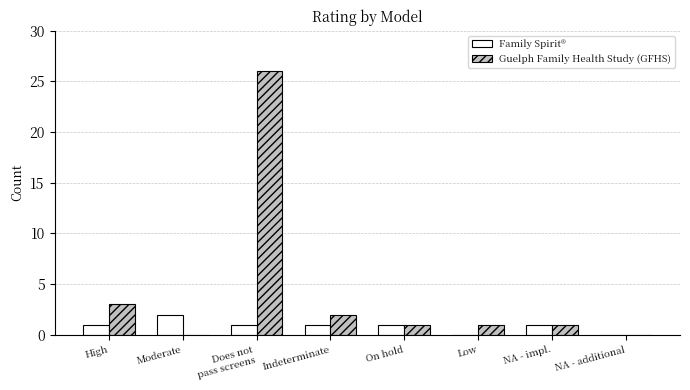

How many Family Spirit® values are between 1 and 2?

6